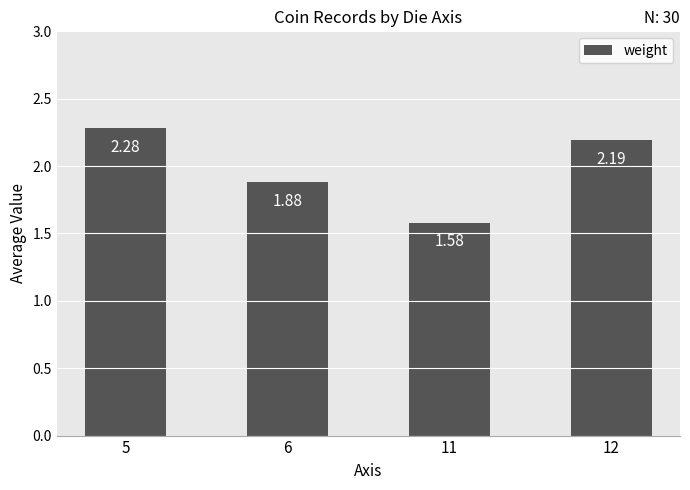

How many values are below 2?

2